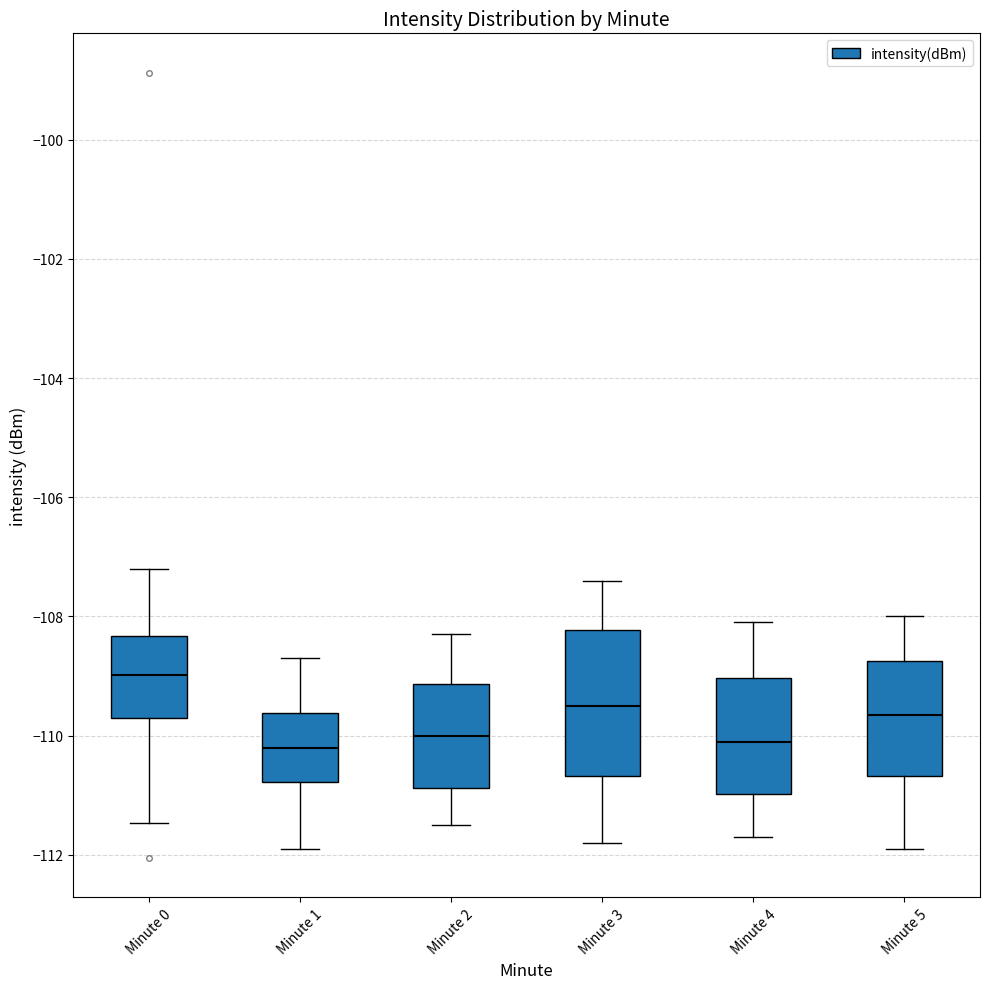

Which box is the tallest, from its lower edge to its upper edge?

Minute 3